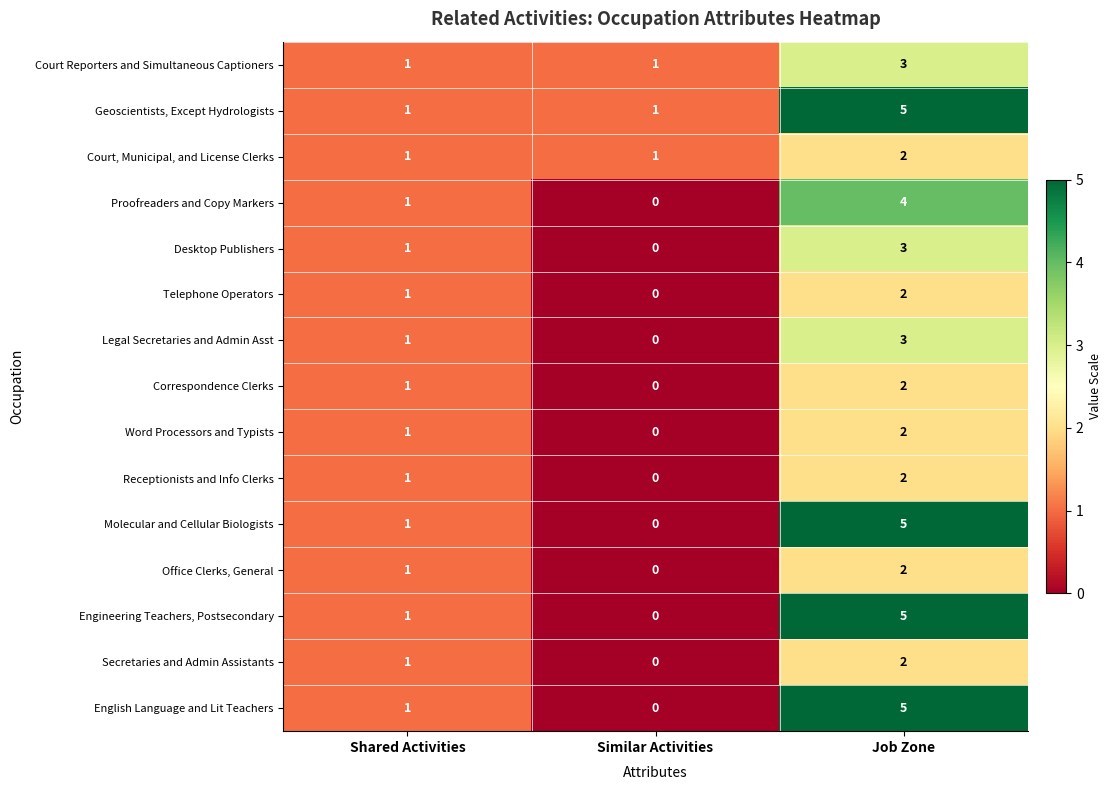

How many Secretaries and Admin Assistants values are between 0 and 2?

3